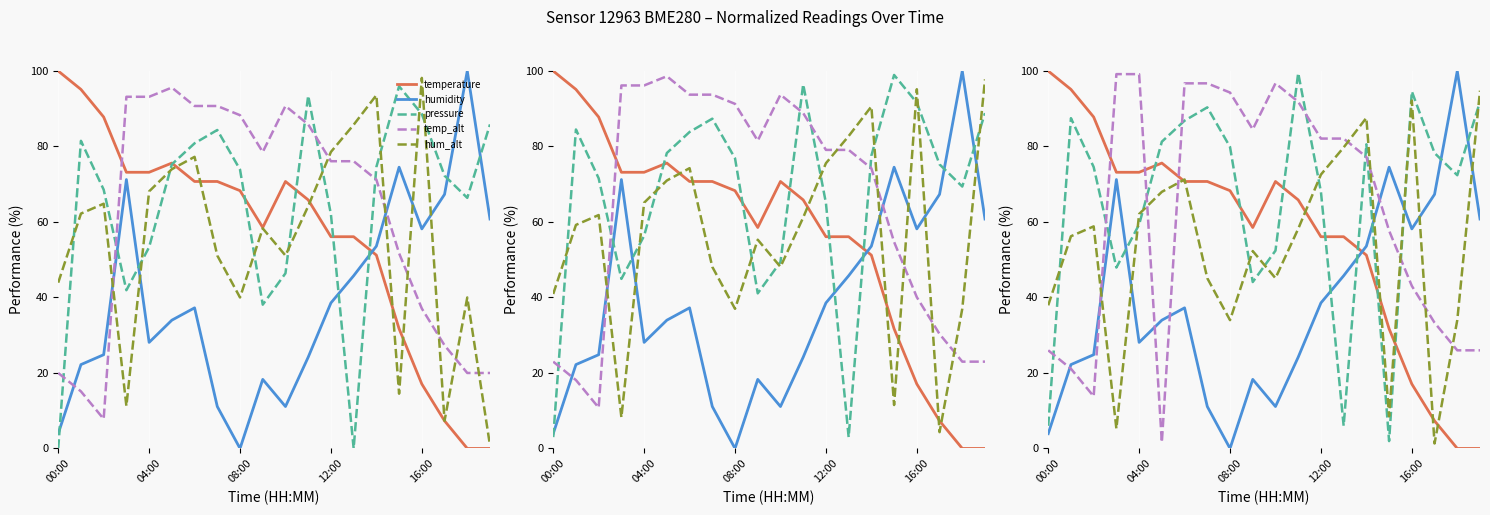

True or false: pressure and hum_alt intersect in this chart.

True